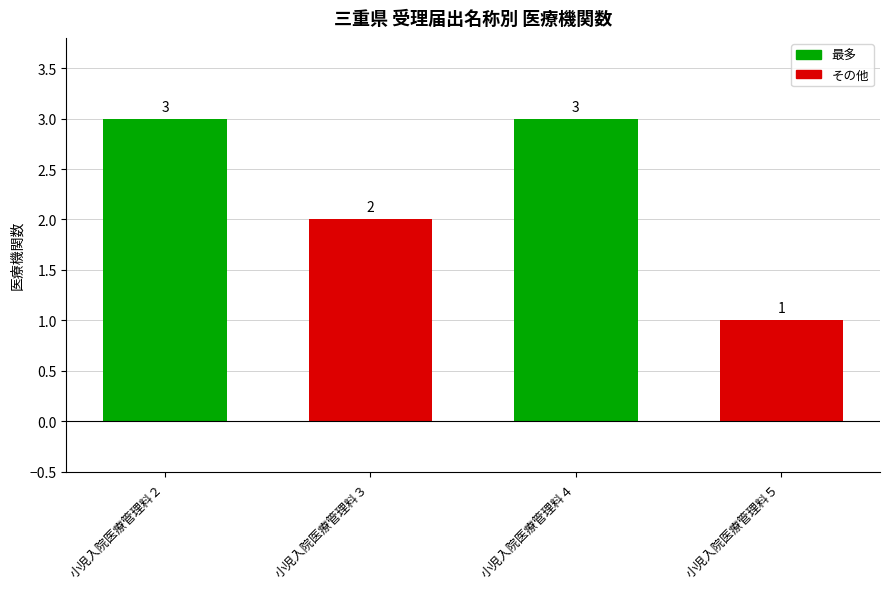

What is the maximum value shown in the chart?

3